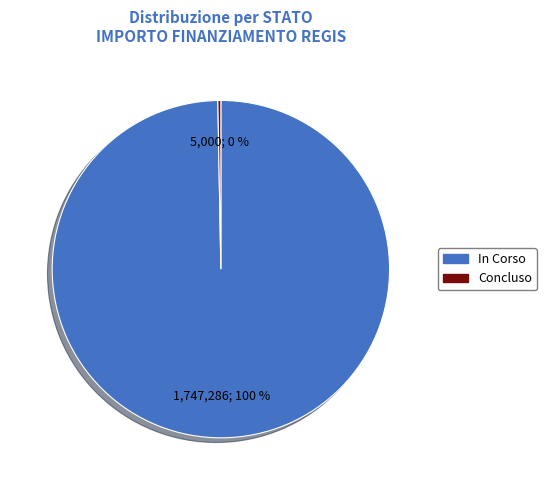

To the nearest percent, what portion does Concluso represent?

0%